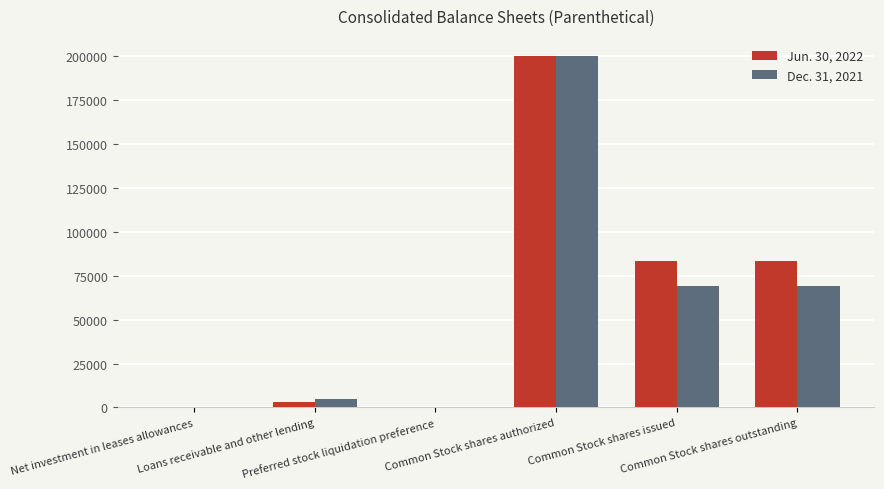

How many groups of bars are there?

6